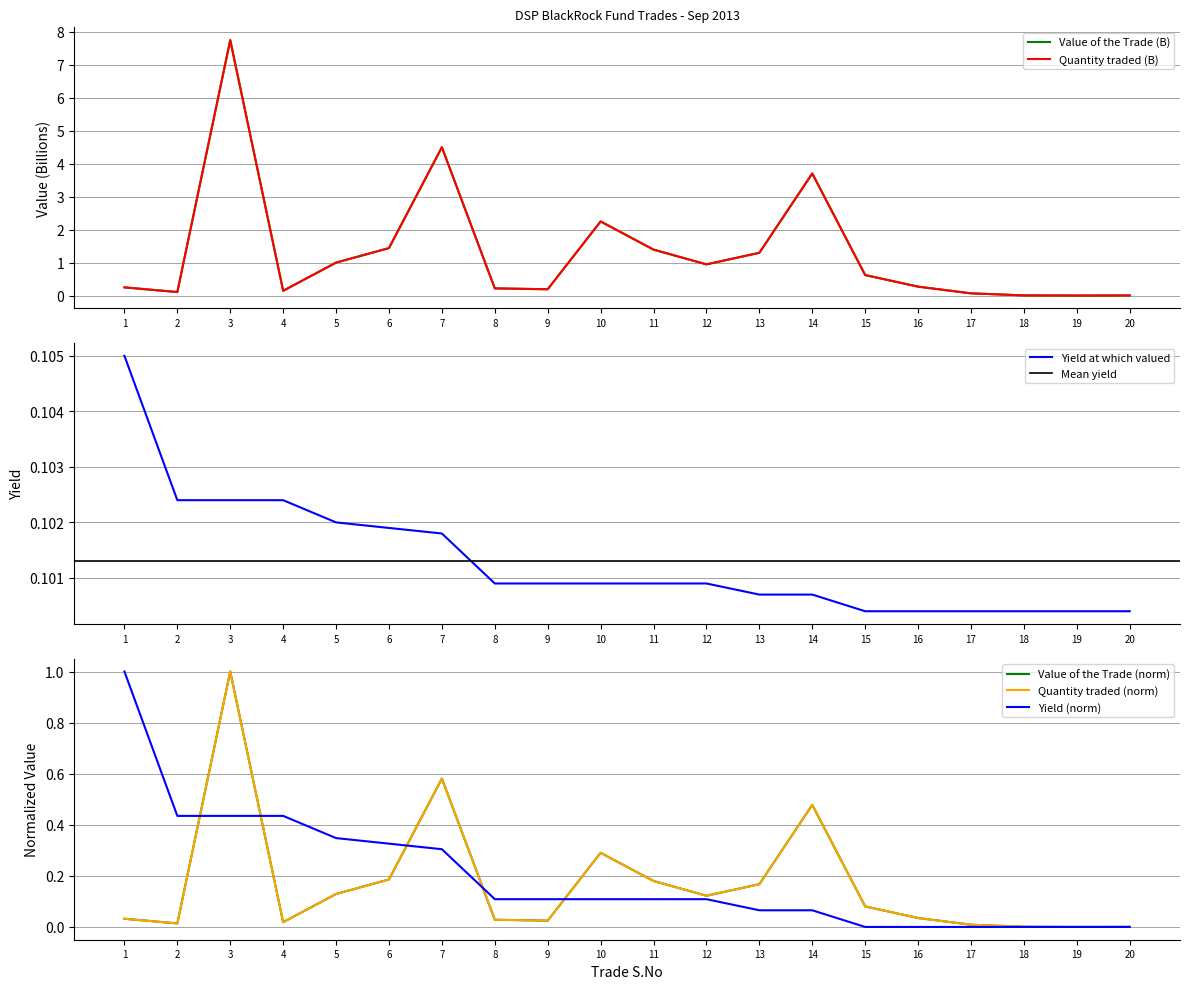

True or false: Value of the Trade and Quantity traded cross at least once.

False